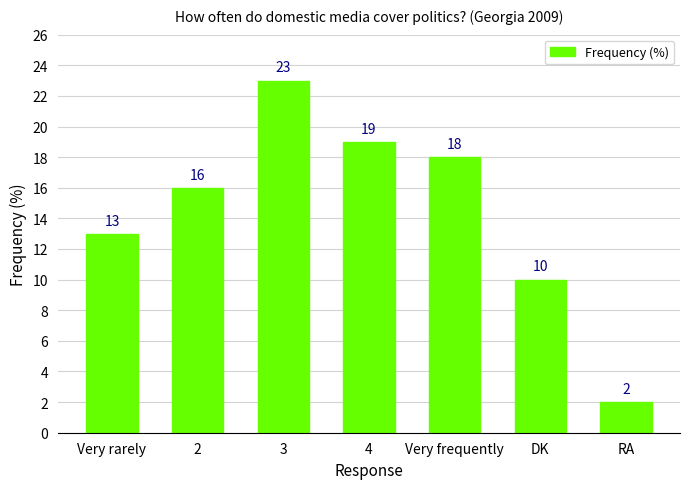

What is the label of the 3rd bar from the right?

Very frequently